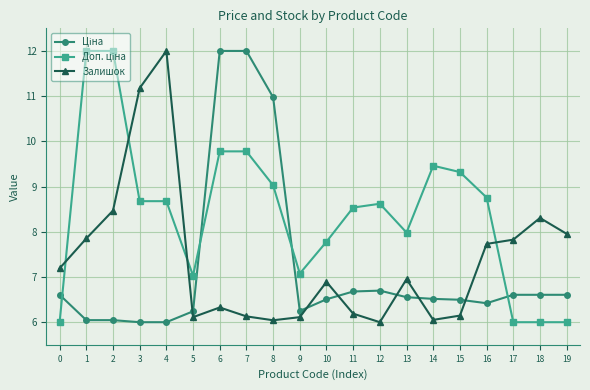

What is the value of the Залишок point at the 6th from the left?

6.1